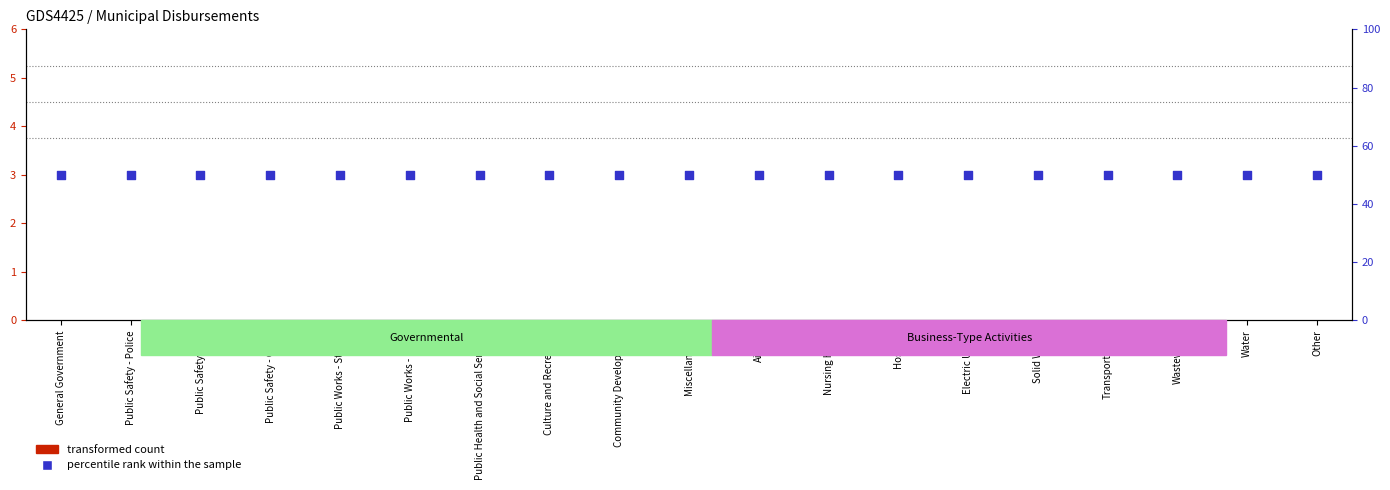

Is the value of percentile rank within the sample at Culture and Recreation greater than the value of transformed count at Solid Waste?

Yes